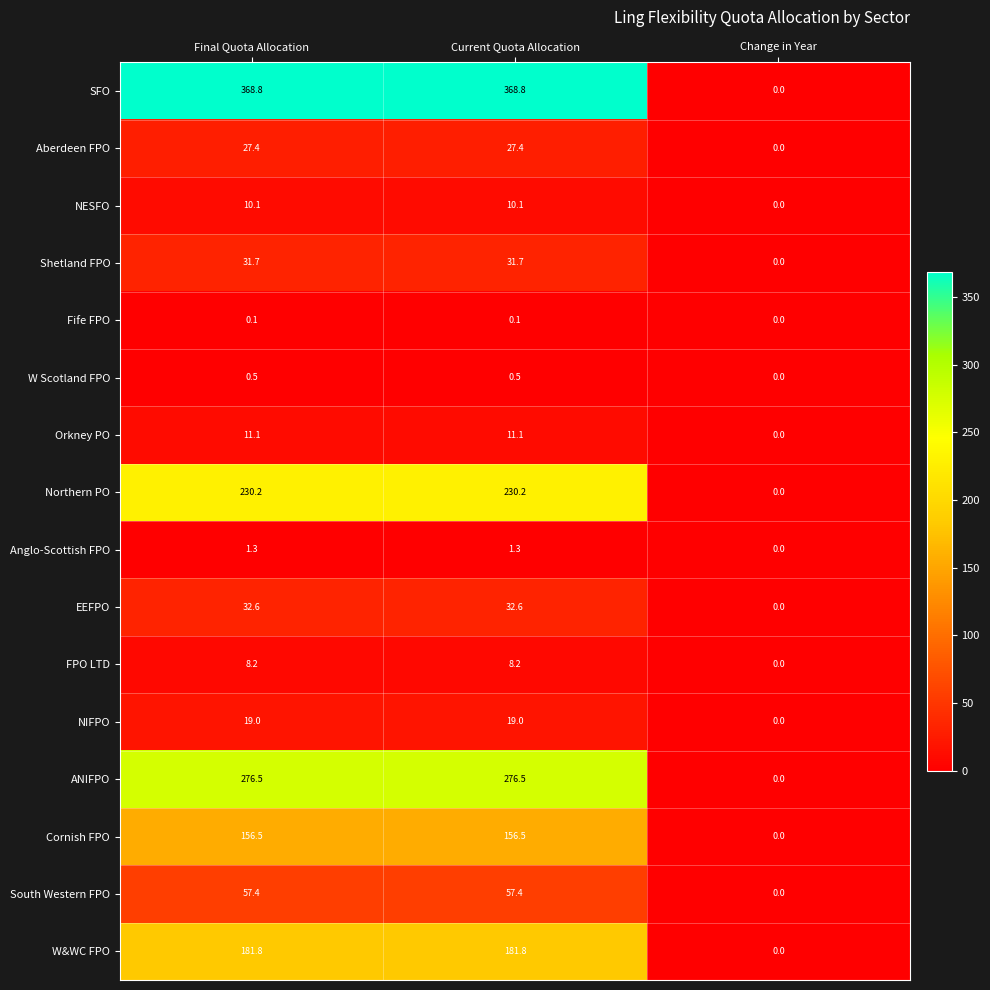

What is the difference between the maximum and minimum values in the Orkney PO series?

11.1